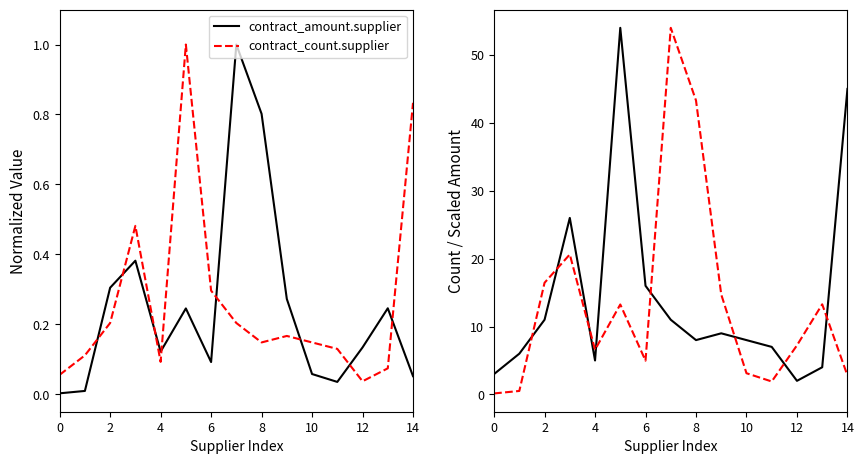

What is the sum of all contract_count.supplier values?

215.0